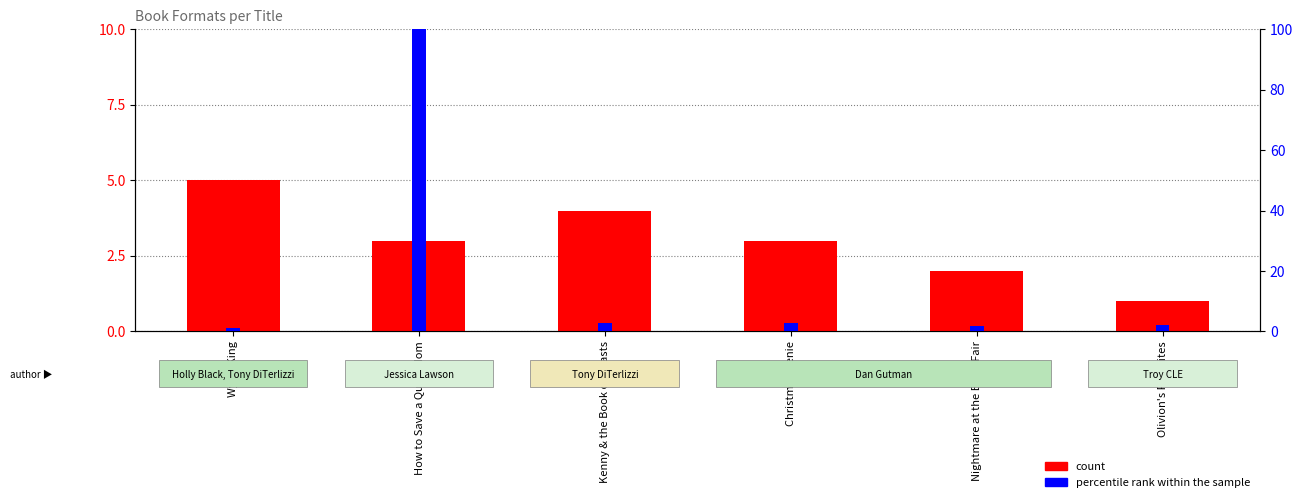

Where is count nearest to the value 3?

How to Save a Queendom